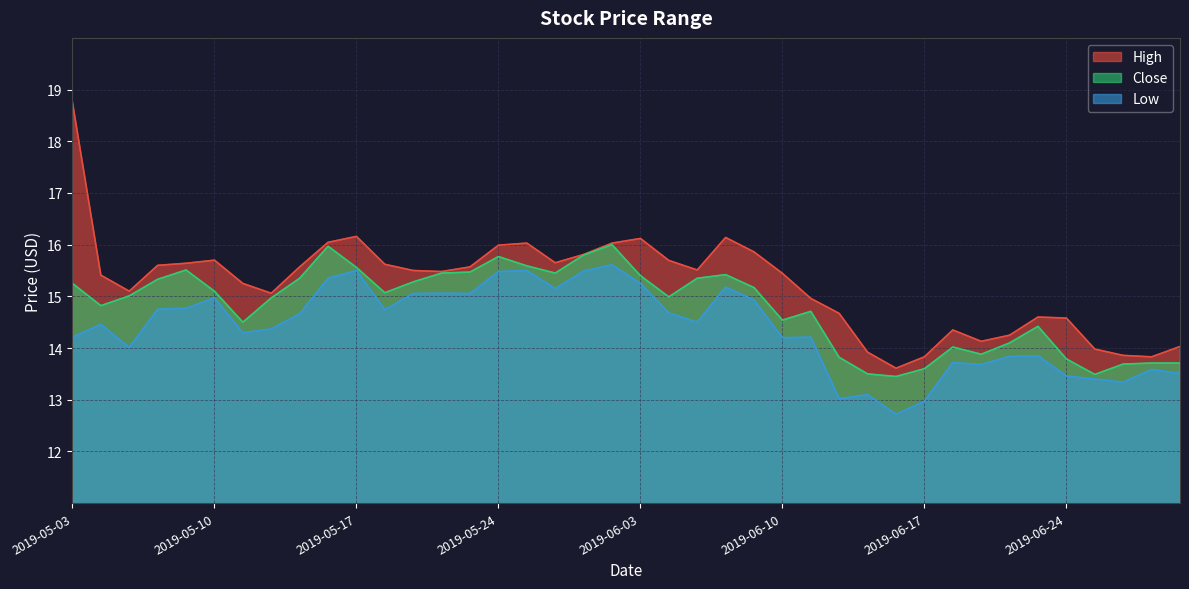

What is the average value of the Close series?

14.8